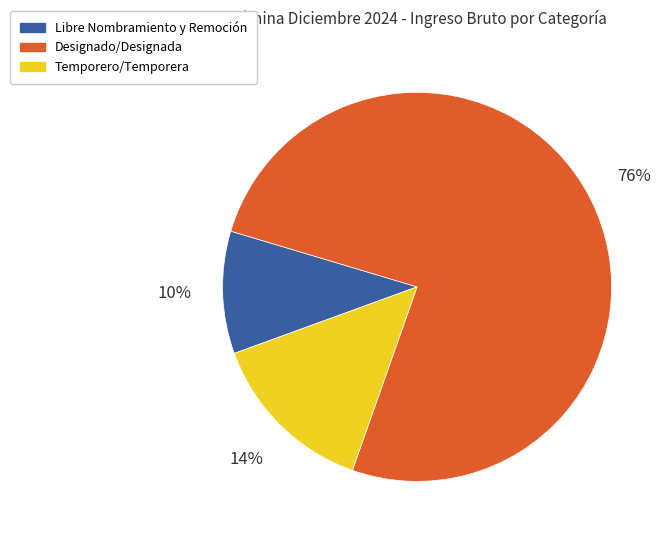

Which slice is the largest?

Designado/Designada